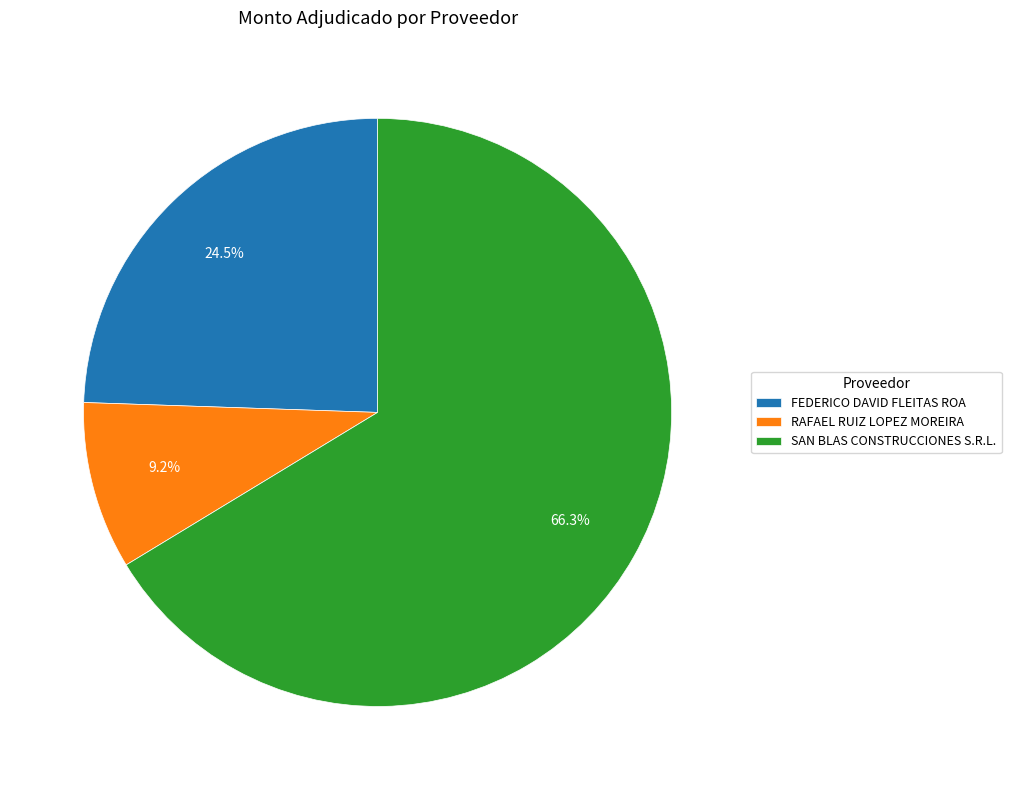

Rank the categories by value from lowest to highest.

RAFAEL RUIZ LOPEZ MOREIRA, FEDERICO DAVID FLEITAS ROA, SAN BLAS CONSTRUCCIONES S.R.L.